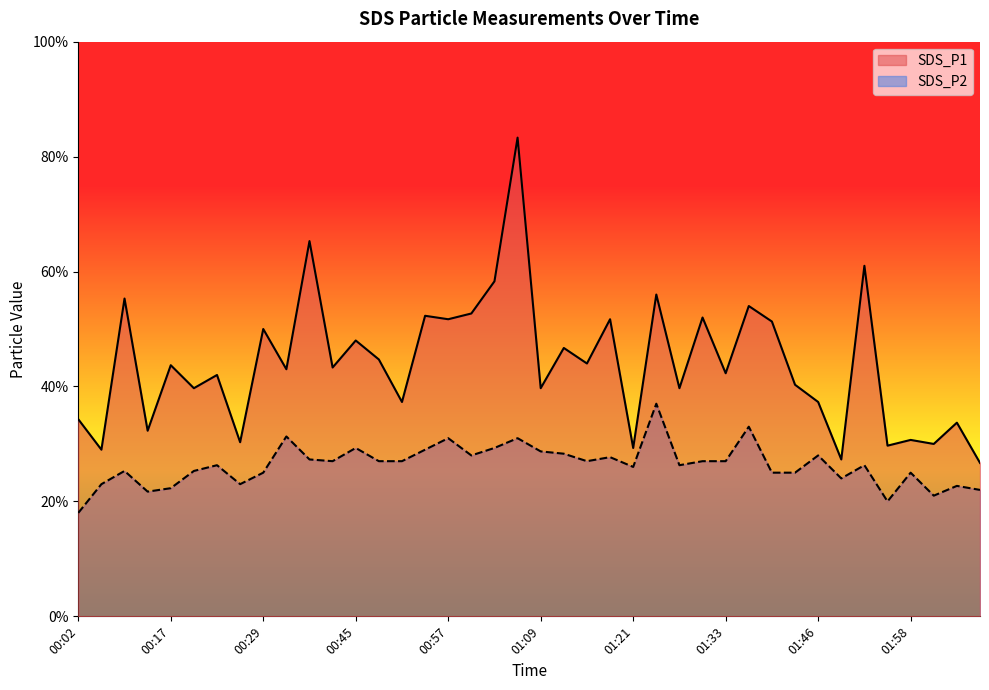

Between 00:20 and 01:09, which series saw the biggest shift?

SDS_P2